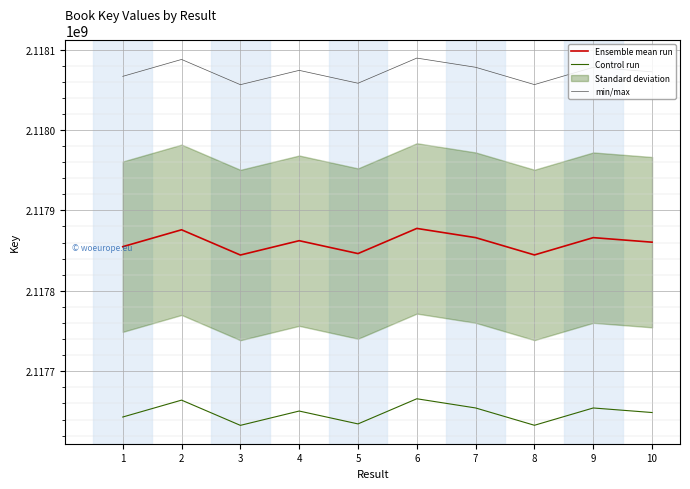

What is the total value across all series at 10?

6353581464.0